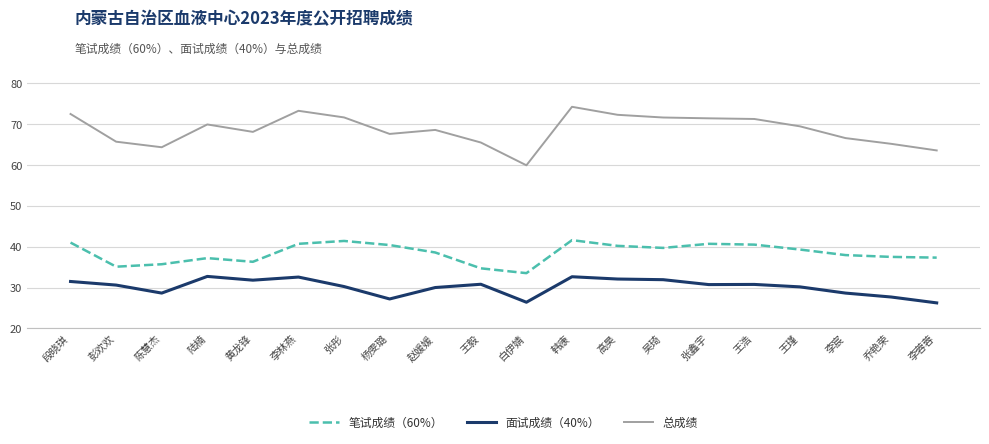

What is the greatest value displayed?

74.2